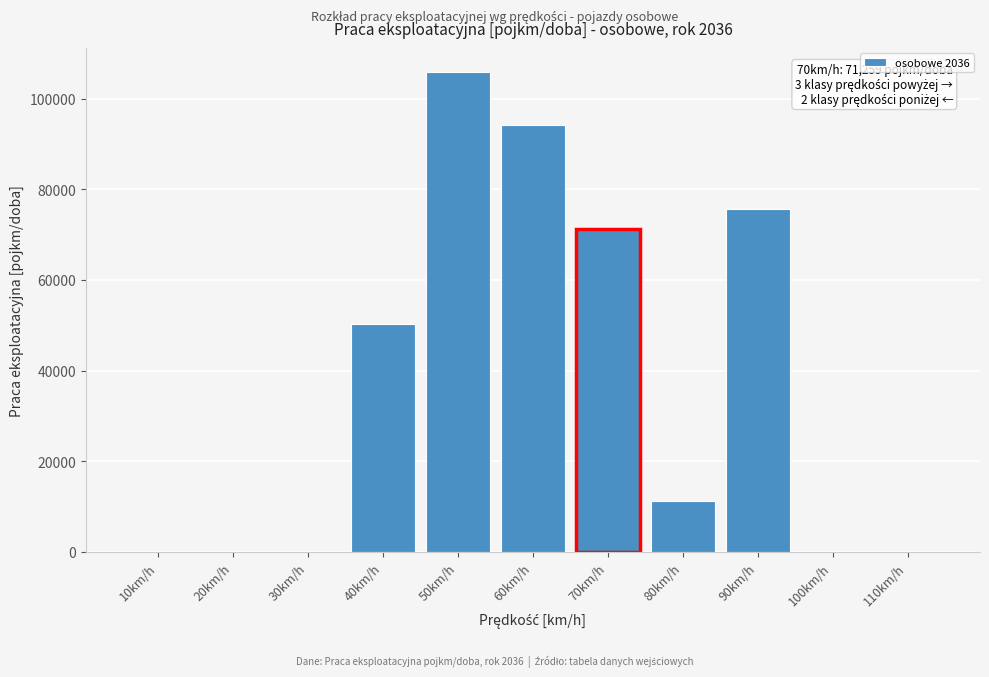

Reading left to right, transcribe all the data shown in this chart.

10km/h=0.0	20km/h=0.0	30km/h=0.0	40km/h=50349.5	50km/h=105915.6	60km/h=94147.6	70km/h=71259.0	80km/h=11213.0	90km/h=75610.9	100km/h=0.0	110km/h=0.0